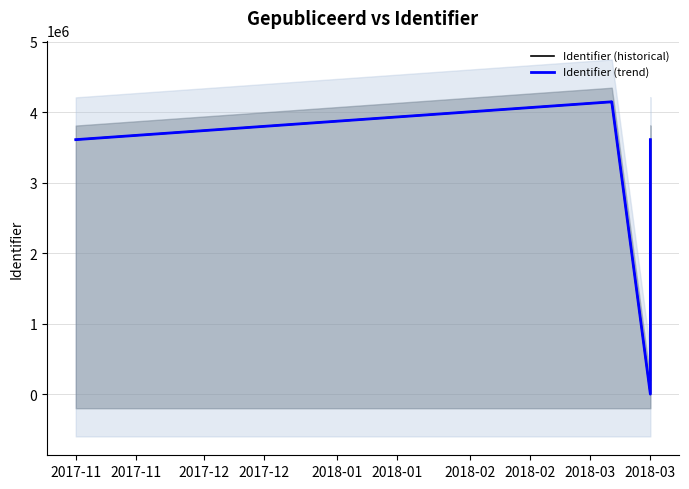

What is the total value across all series at 2017-12?

8293208